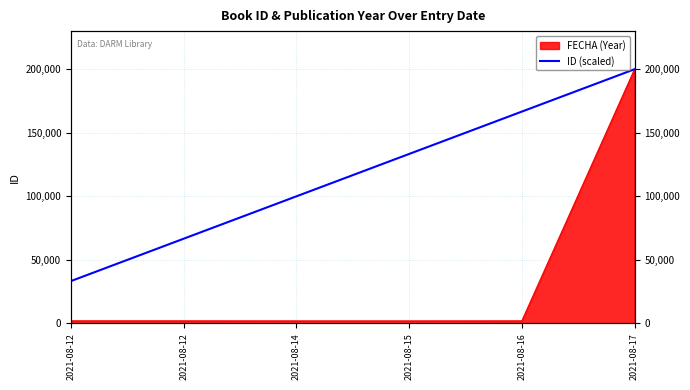

Does the chart display data point markers on the line(s)?

No